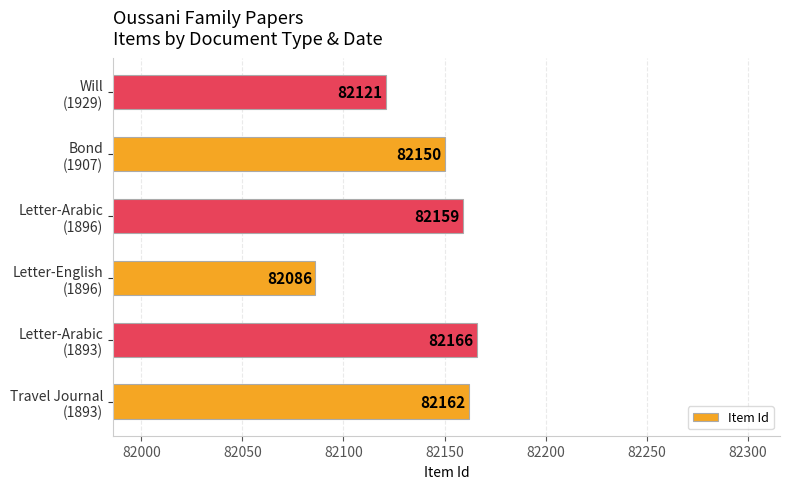

List the labels in order of value, largest first.

Letter-Arabic
(1893), Travel Journal
(1893), Letter-Arabic
(1896), Bond
(1907), Will
(1929), Letter-English
(1896)